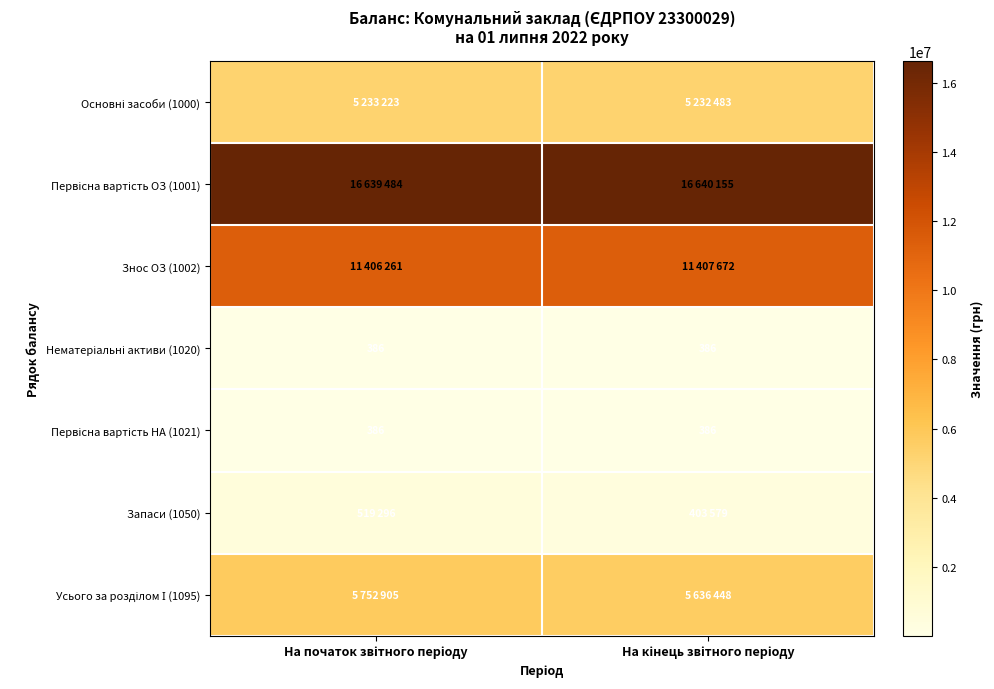

Which label corresponds to the largest value in the chart?

На кінець звітного періоду